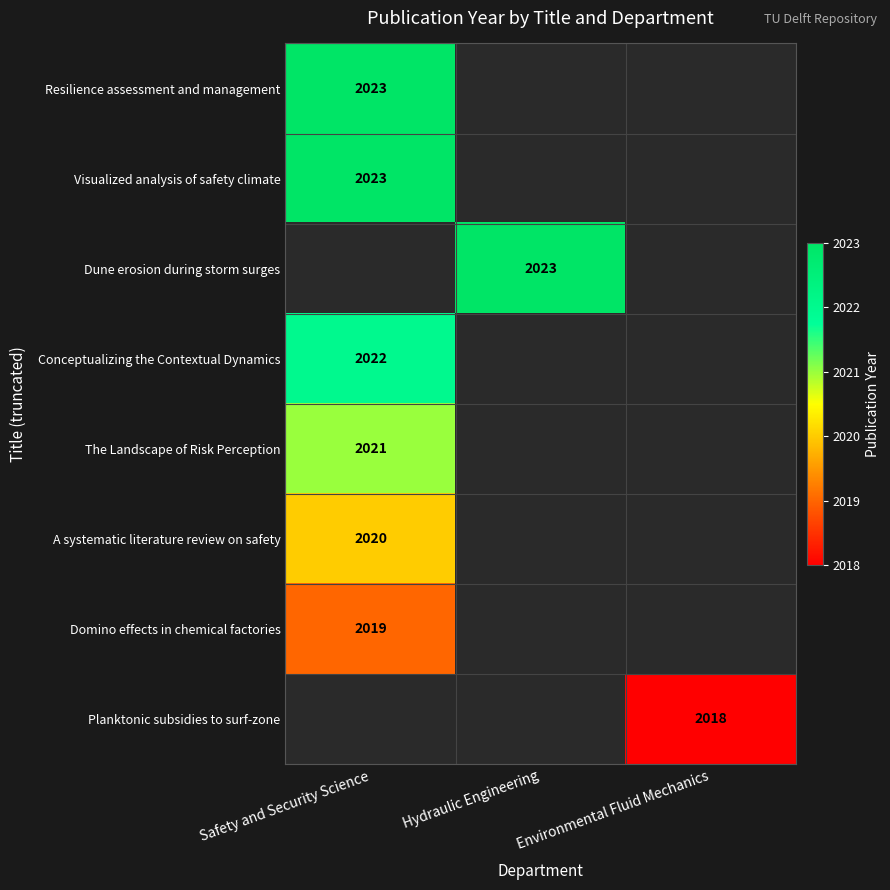

The value of The Landscape of Risk Perception at Safety and Security Science is 2778. True or false?

False